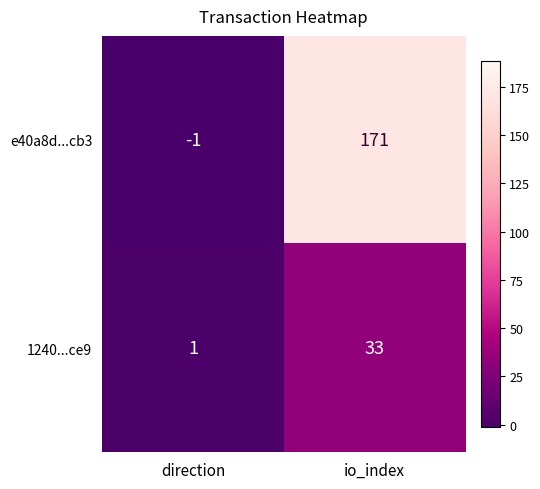

The e40a8d...cb3 series shows 171 at io_index. True or false?

True